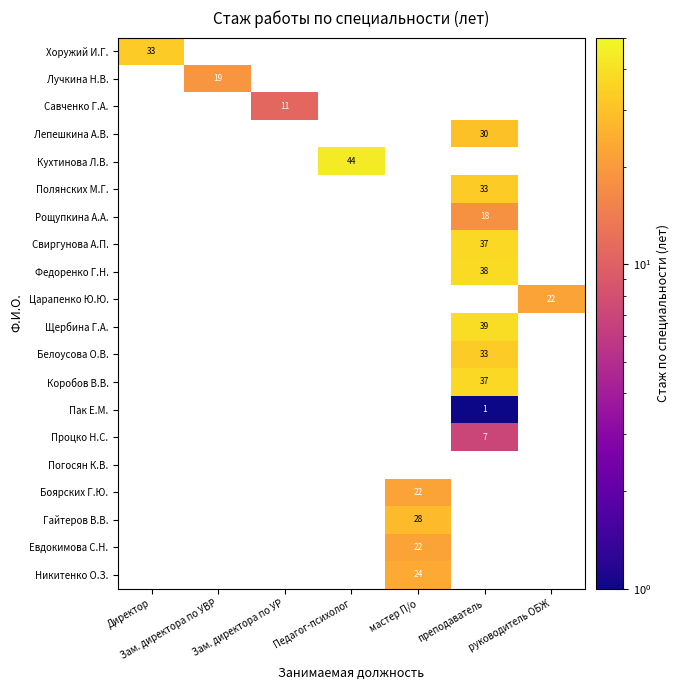

What is the total value across all series at преподаватель?

273